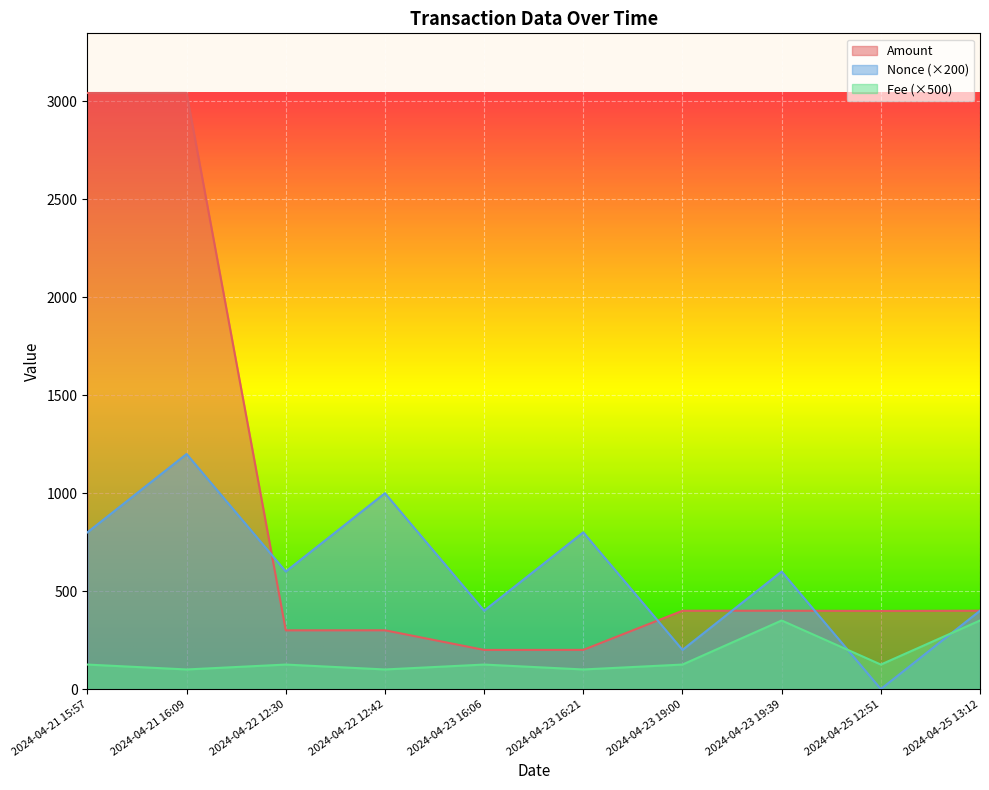

How many interior local peaks does the Fee series have?

3